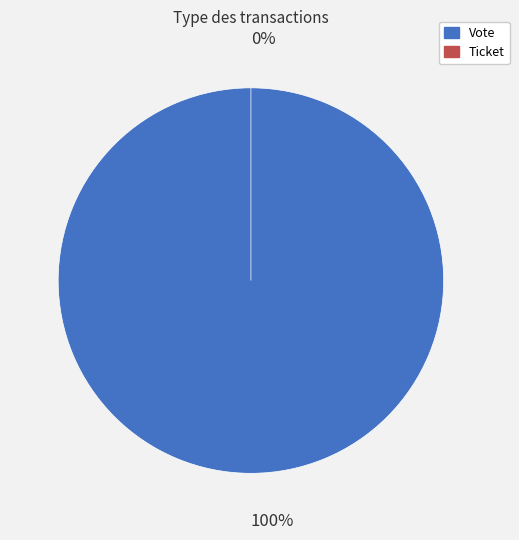

Which slice is the smallest?

Ticket